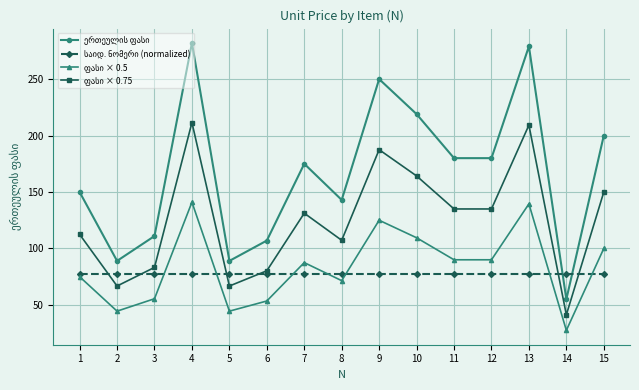

What is the minimum value shown in the chart?

27.5